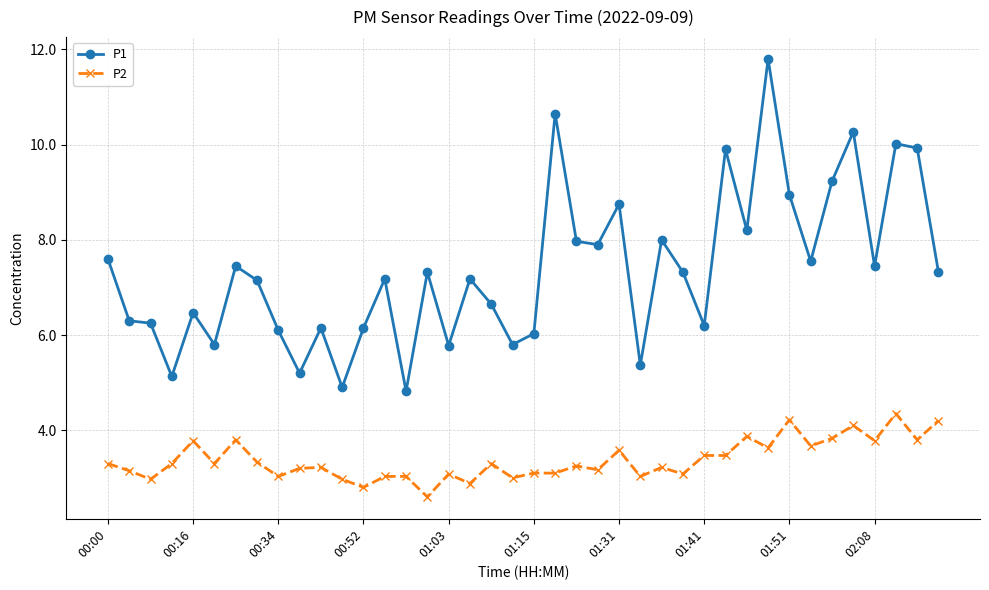

What is the difference between the maximum and minimum values in the P1 series?

7.0